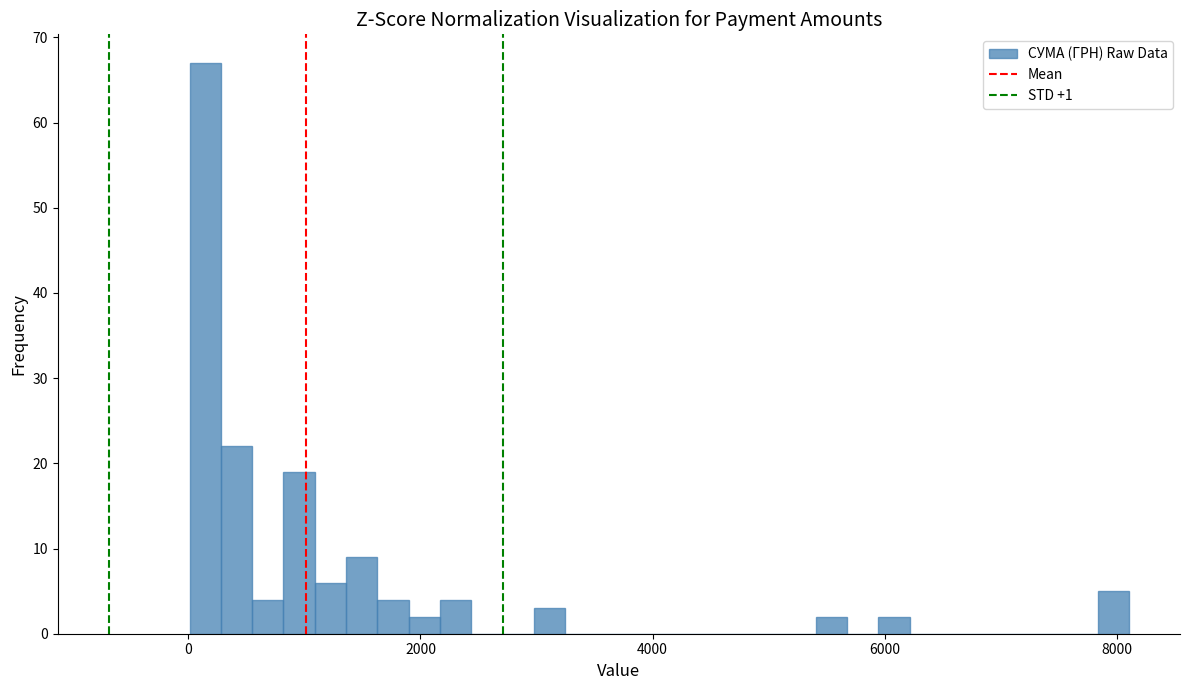

Around what value on the x-axis is the tallest bar? Give the approximate position of its centre, as read against the axis.

200